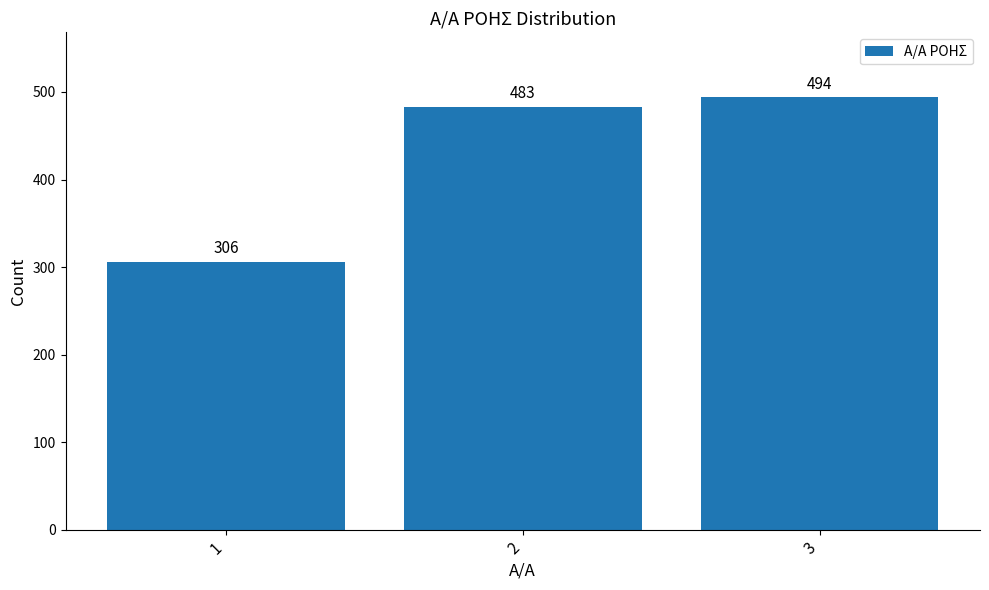

Which category has the highest value across all series?

3